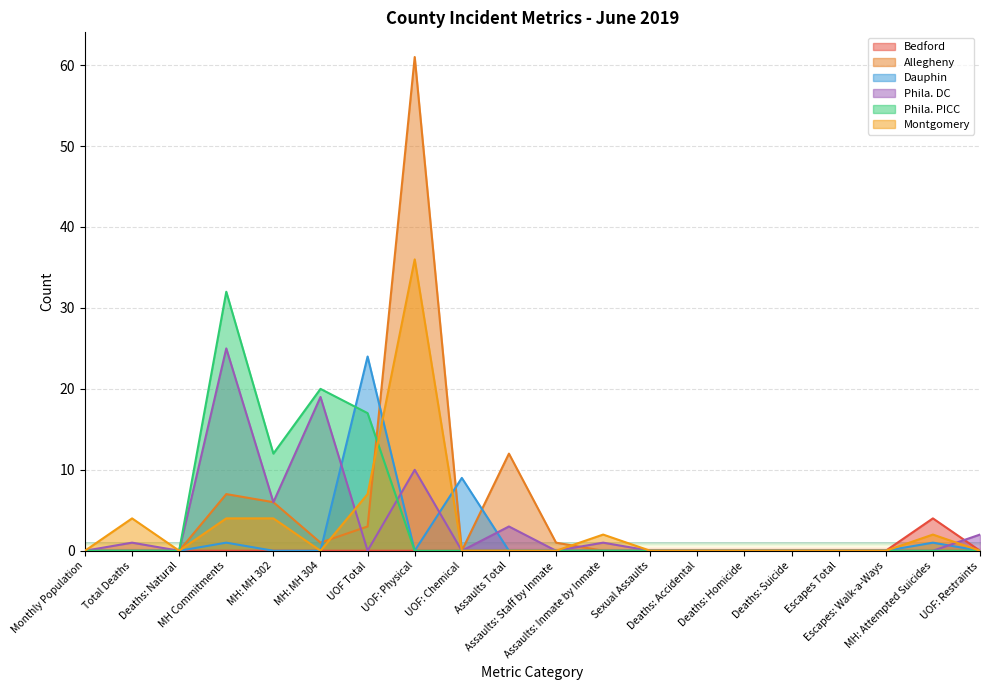

How many lines are shown in the chart?

6